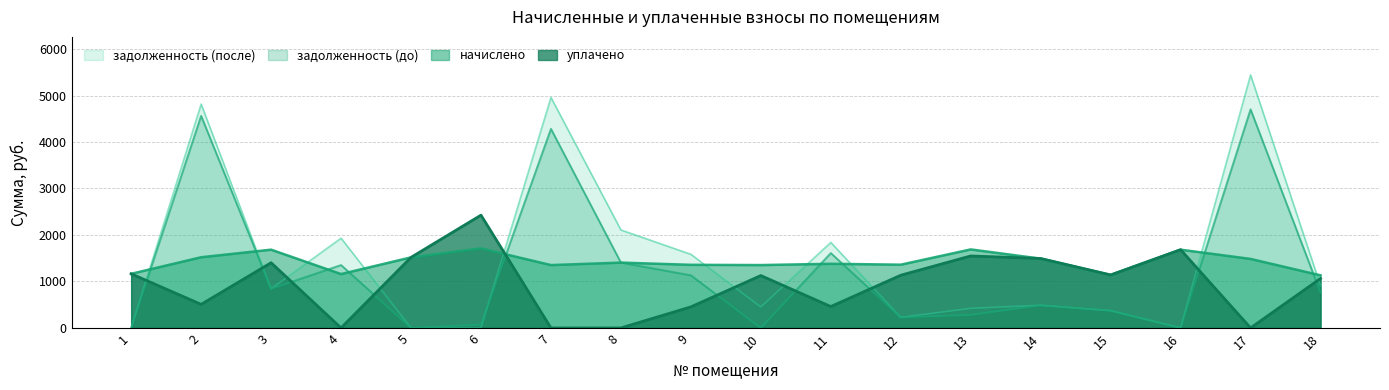

Which label corresponds to the largest value in the chart?

17